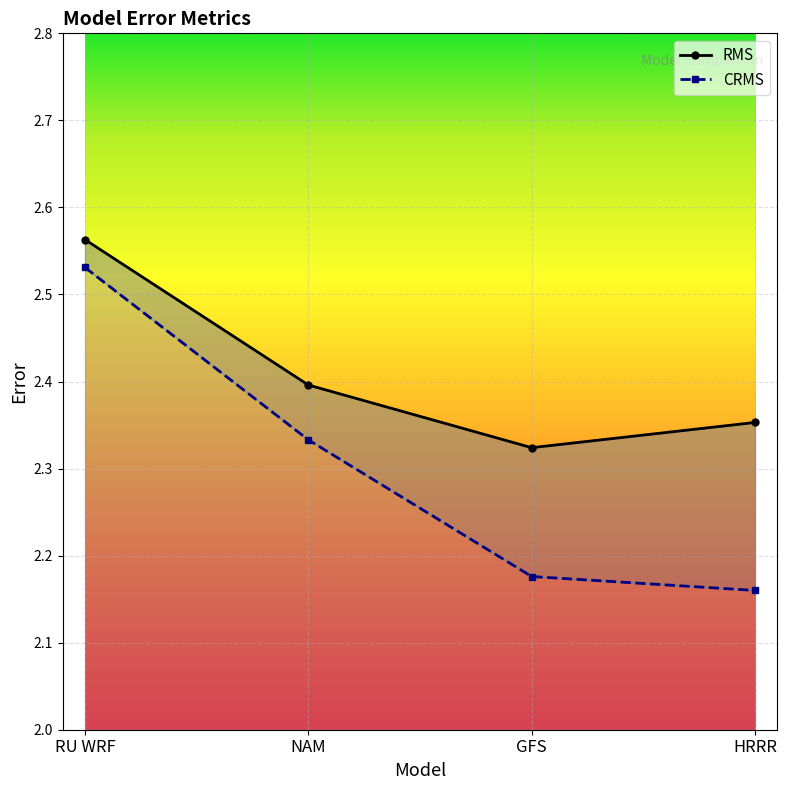

List the series in order of their overall mean, lowest first.

CRMS, RMS